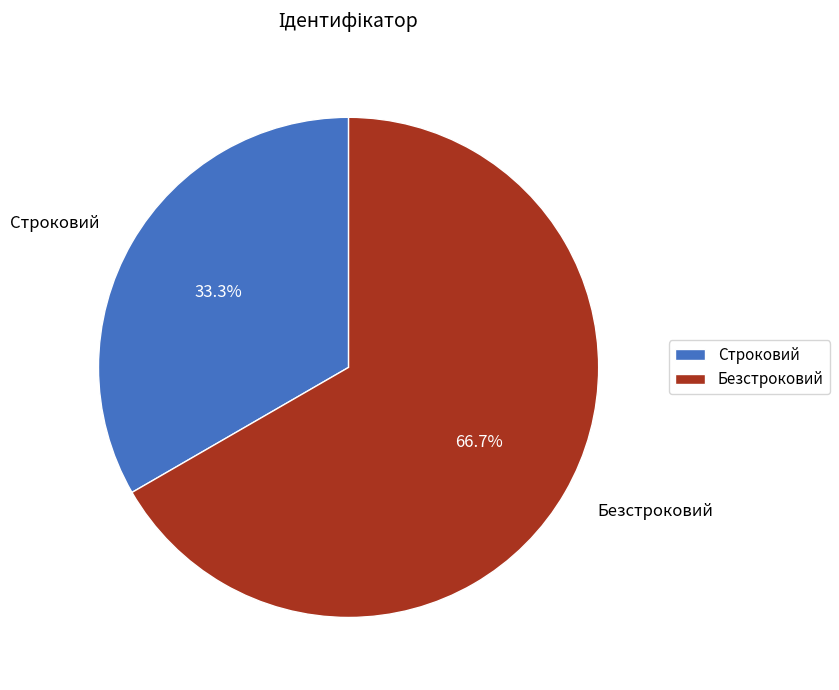

Does any single category account for the majority?

Yes